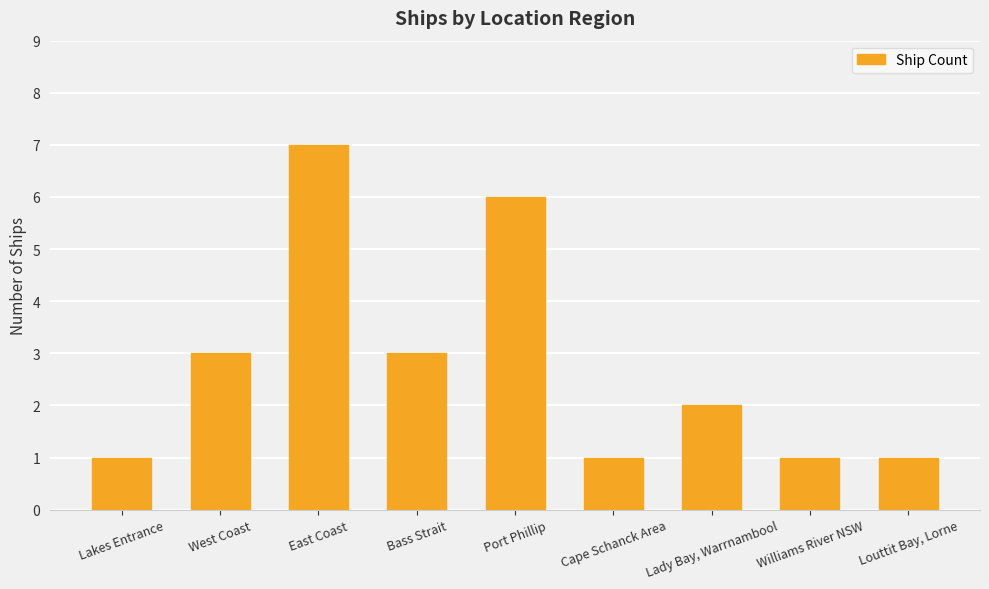

Which category has the highest value across all series?

East Coast